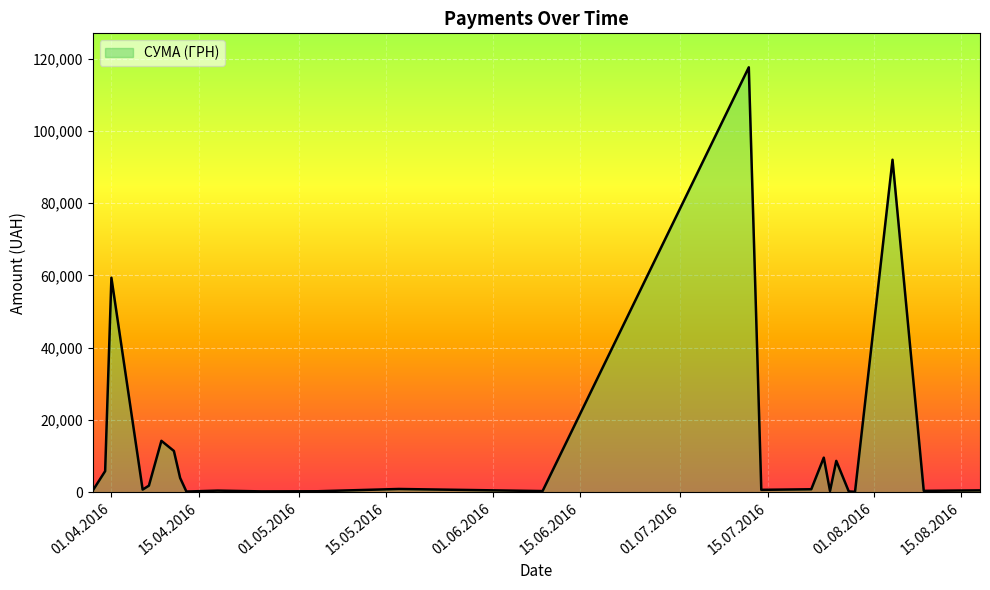

What is the maximum value shown in the chart?

117568.8